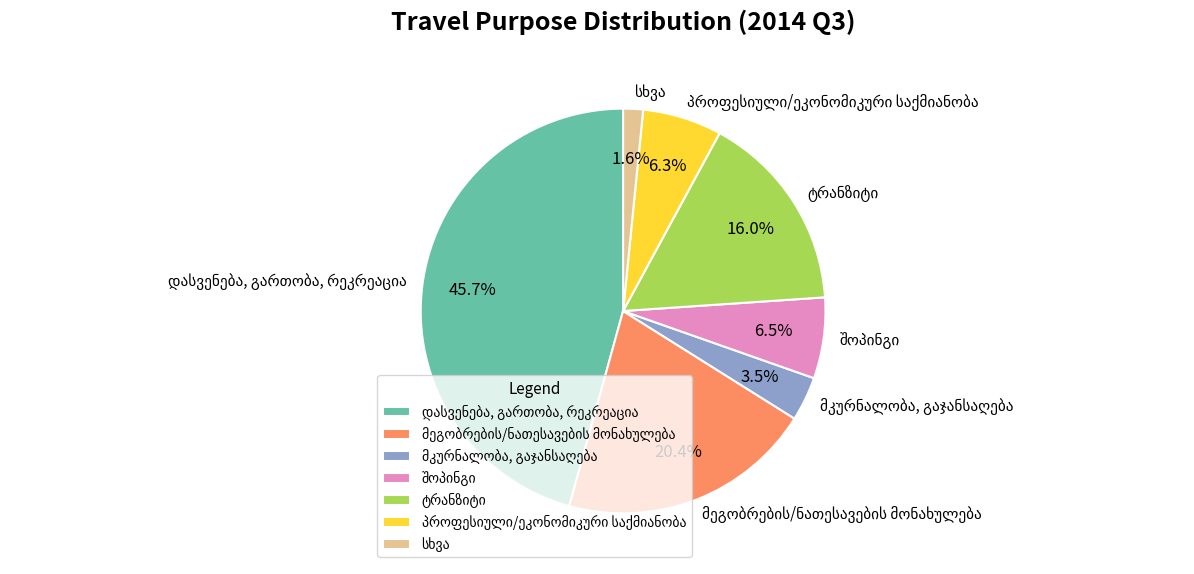

Is there a majority slice in this chart?

No